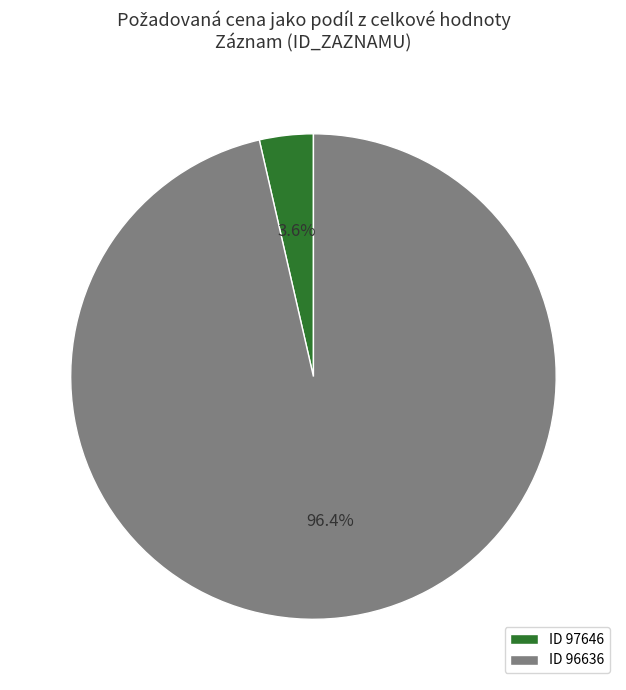

What is the largest slice in the pie chart?

ID 96636